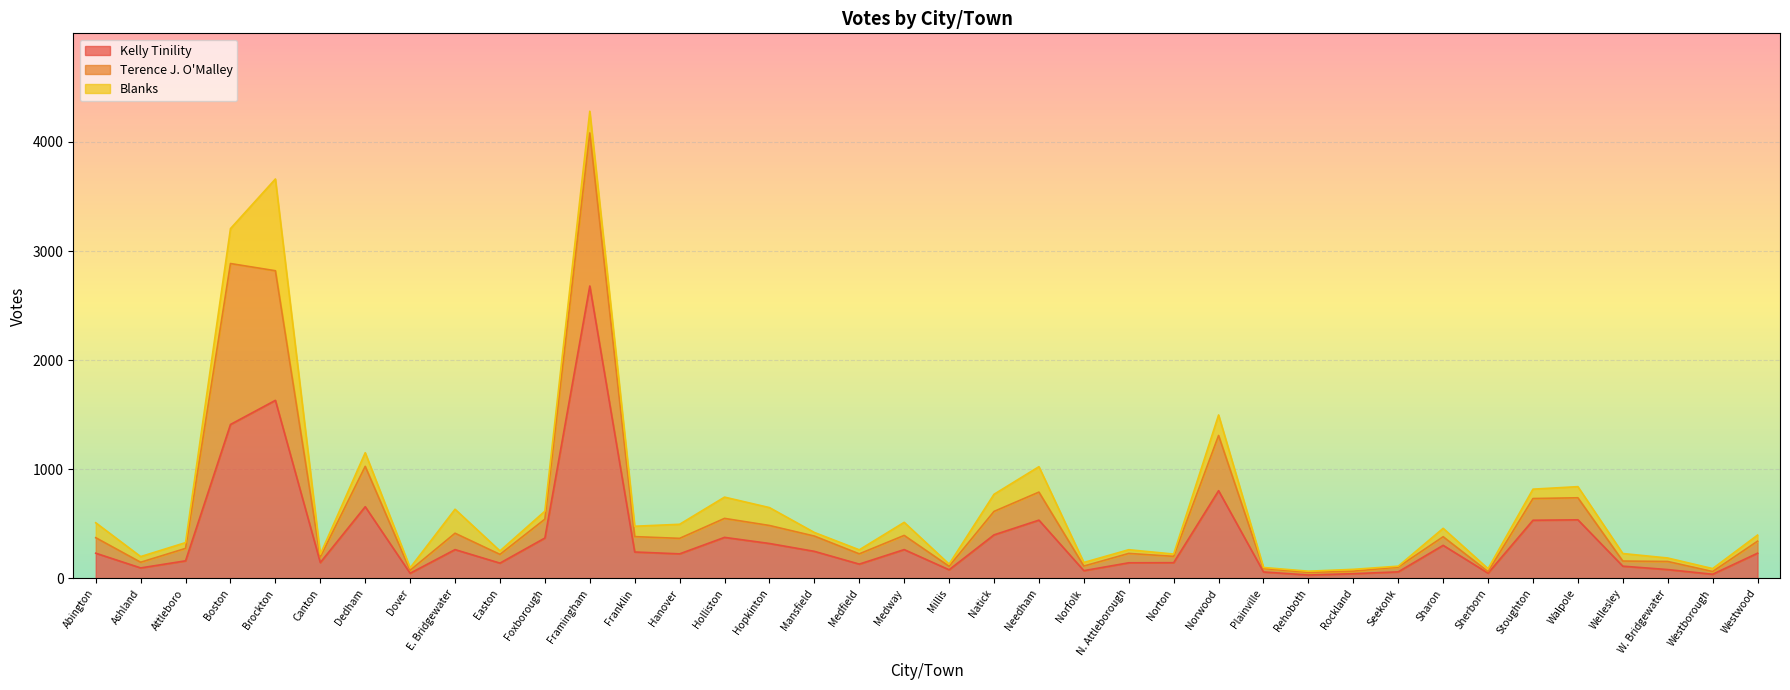

Rank the series by their maximum value, from highest to lowest.

Kelly Tinility, Terence J. O'Malley, Blanks